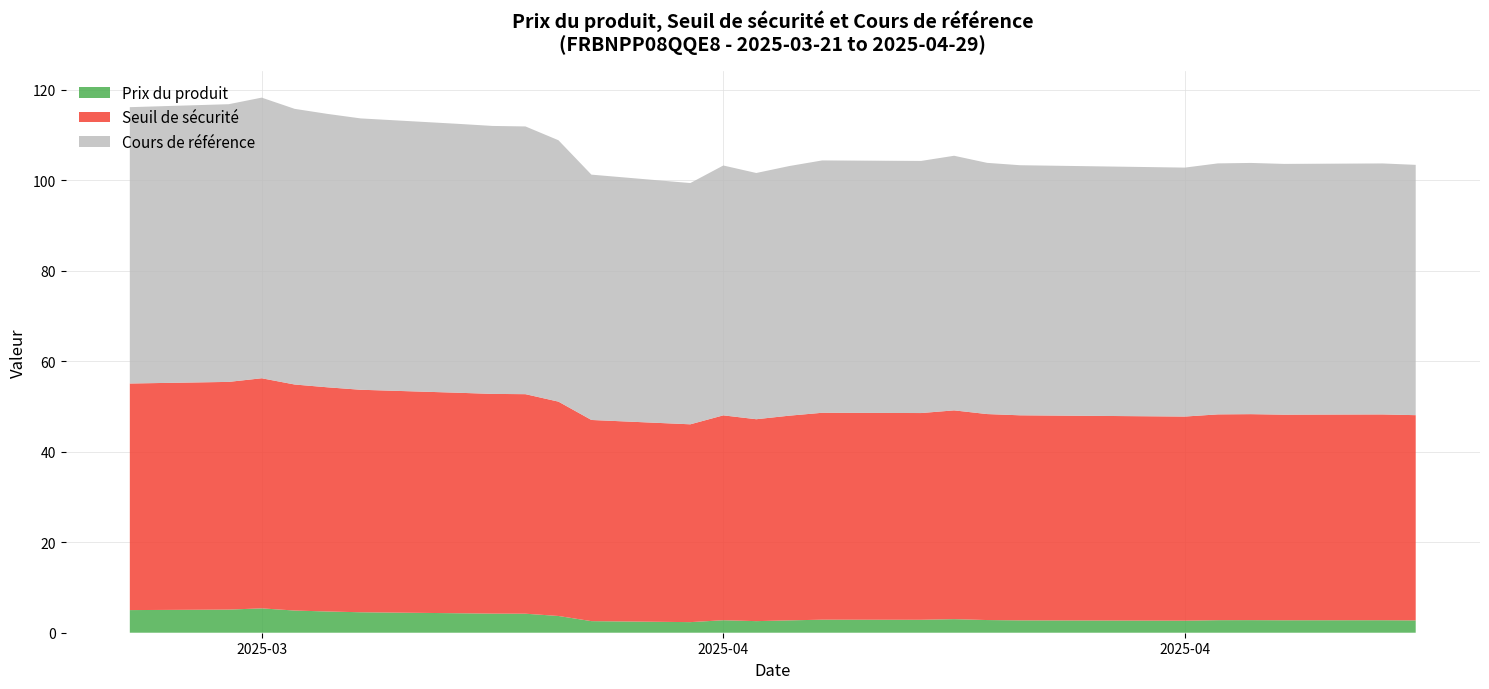

Reading left to right, list all the values displayed in this chart.

Seuil de sécurité: 2025-03-21=50.1	2025-03-24=50.3	2025-03-25=50.8	2025-03-26=49.9	2025-03-27=49.5	2025-03-28=49.2	2025-03-31=48.7	2025-04-01=48.5	2025-04-02=48.5	2025-04-03=47.4	2025-04-04=44.4	2025-04-07=43.7	2025-04-08=45.3	2025-04-09=44.6	2025-04-10=45.2	2025-04-11=45.7	2025-04-14=45.7	2025-04-15=46.1	2025-04-16=45.5	2025-04-17=45.3	2025-04-22=45.1	2025-04-23=45.5	2025-04-24=45.5	2025-04-25=45.4	2025-04-28=45.5	2025-04-29=45.3
Cours de référence: 2025-03-21=61.0	2025-03-24=61.4	2025-03-25=62.0	2025-03-26=60.9	2025-03-27=60.4	2025-03-28=60.0	2025-03-31=59.4	2025-04-01=59.2	2025-04-02=59.1	2025-04-03=57.8	2025-04-04=54.2	2025-04-07=53.3	2025-04-08=55.2	2025-04-09=54.4	2025-04-10=55.1	2025-04-11=55.8	2025-04-14=55.7	2025-04-15=56.2	2025-04-16=55.5	2025-04-17=55.2	2025-04-22=55.0	2025-04-23=55.5	2025-04-24=55.5	2025-04-25=55.4	2025-04-28=55.5	2025-04-29=55.3
Prix du produit: 2025-03-21=5.0	2025-03-24=5.1	2025-03-25=5.4	2025-03-26=4.9	2025-03-27=4.7	2025-03-28=4.5	2025-03-31=4.3	2025-04-01=4.2	2025-04-02=4.2	2025-04-03=3.7	2025-04-04=2.6	2025-04-07=2.3	2025-04-08=2.8	2025-04-09=2.6	2025-04-10=2.7	2025-04-11=2.9	2025-04-14=2.9	2025-04-15=3.0	2025-04-16=2.8	2025-04-17=2.7	2025-04-22=2.7	2025-04-23=2.8	2025-04-24=2.8	2025-04-25=2.8	2025-04-28=2.8	2025-04-29=2.7